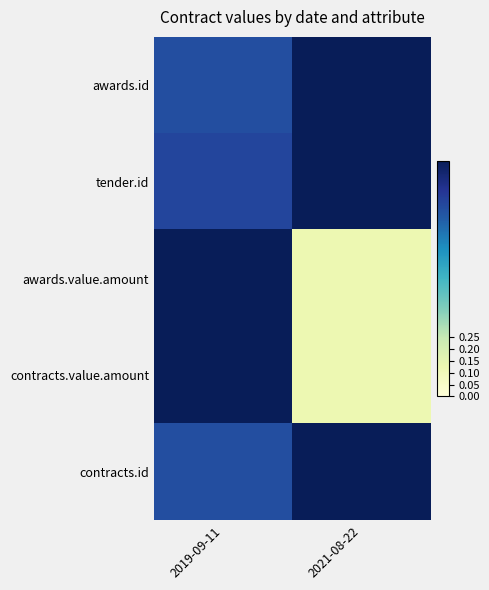

At how many categories does at least one series exceed 0?

2